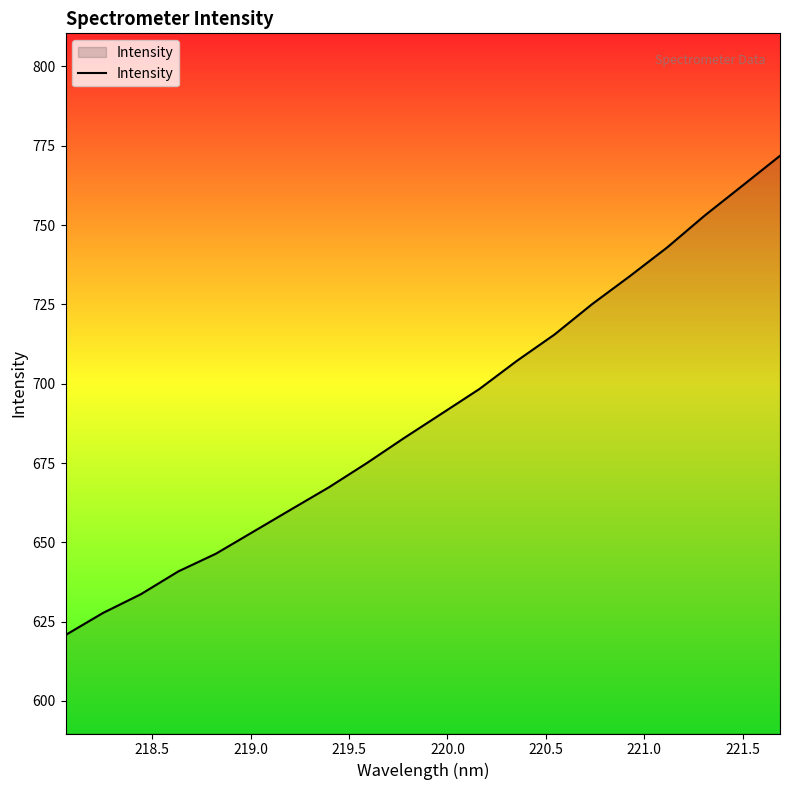

What is the smallest value displayed?

620.8